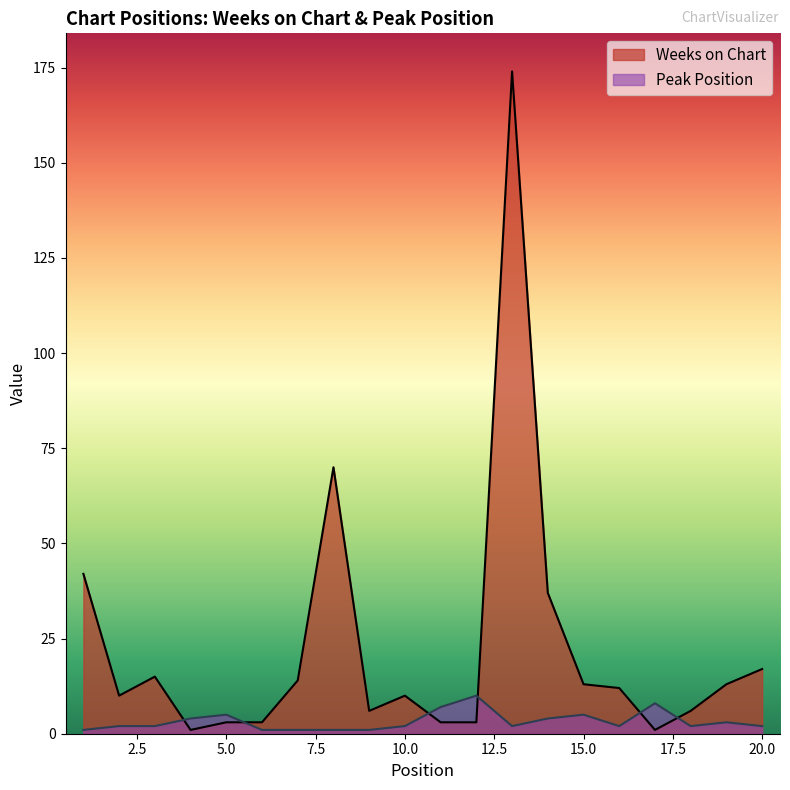

What is the difference between the maximum and second lowest values in the Weeks on Chart series?

173